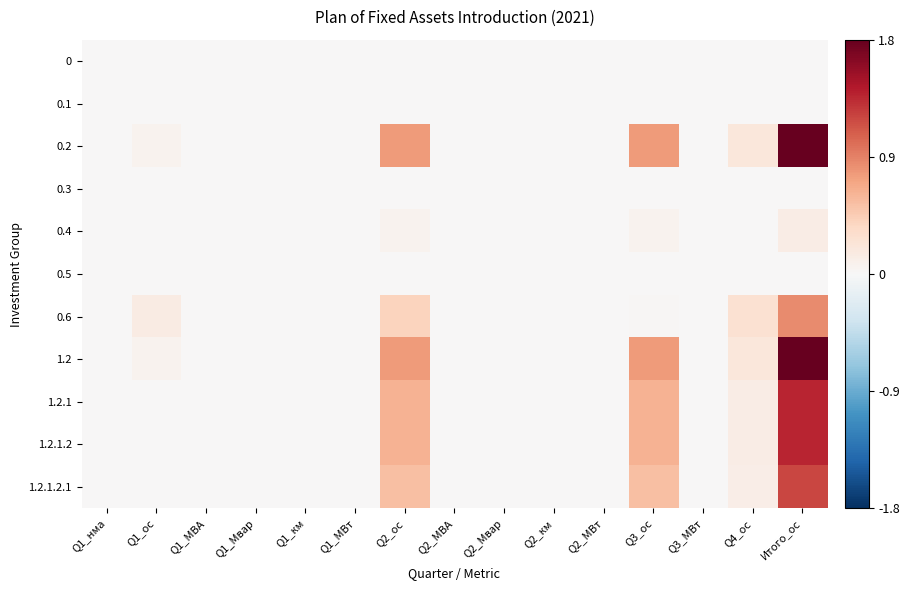

Reading right to left, list all the values displayed in this chart.

0: Итого_ос=0.0	Q4_ос=0.0	Q3_МВт=0.0	Q3_ос=0.0	Q2_МВт=0.0	Q2_км=0.0	Q2_Мвар=0.0	Q2_МВА=0.0	Q2_ос=0.0	Q1_МВт=0.0	Q1_км=0.0	Q1_Мвар=0.0	Q1_МВА=0.0	Q1_ос=0.0	Q1_нма=0.0
0.1: Итого_ос=0.0	Q4_ос=0.0	Q3_МВт=0.0	Q3_ос=0.0	Q2_МВт=0.0	Q2_км=0.0	Q2_Мвар=0.0	Q2_МВА=0.0	Q2_ос=0.0	Q1_МВт=0.0	Q1_км=0.0	Q1_Мвар=0.0	Q1_МВА=0.0	Q1_ос=0.0	Q1_нма=0.0
0.2: Итого_ос=1.8	Q4_ос=0.2	Q3_МВт=0.0	Q3_ос=0.8	Q2_МВт=0.0	Q2_км=0.0	Q2_Мвар=0.0	Q2_МВА=0.0	Q2_ос=0.8	Q1_МВт=0.0	Q1_км=0.0	Q1_Мвар=0.0	Q1_МВА=0.0	Q1_ос=0.1	Q1_нма=0.0
0.3: Итого_ос=0.0	Q4_ос=0.0	Q3_МВт=0.0	Q3_ос=0.0	Q2_МВт=0.0	Q2_км=0.0	Q2_Мвар=0.0	Q2_МВА=0.0	Q2_ос=0.0	Q1_МВт=0.0	Q1_км=0.0	Q1_Мвар=0.0	Q1_МВА=0.0	Q1_ос=0.0	Q1_нма=0.0
0.4: Итого_ос=0.1	Q4_ос=0.0	Q3_МВт=0.0	Q3_ос=0.1	Q2_МВт=0.0	Q2_км=0.0	Q2_Мвар=0.0	Q2_МВА=0.0	Q2_ос=0.1	Q1_МВт=0.0	Q1_км=0.0	Q1_Мвар=0.0	Q1_МВА=0.0	Q1_ос=0.0	Q1_нма=0.0
0.5: Итого_ос=0.0	Q4_ос=0.0	Q3_МВт=0.0	Q3_ос=0.0	Q2_МВт=0.0	Q2_км=0.0	Q2_Мвар=0.0	Q2_МВА=0.0	Q2_ос=0.0	Q1_МВт=0.0	Q1_км=0.0	Q1_Мвар=0.0	Q1_МВА=0.0	Q1_ос=0.0	Q1_нма=0.0
0.6: Итого_ос=0.8	Q4_ос=0.3	Q3_МВт=0.0	Q3_ос=0.0	Q2_МВт=0.0	Q2_км=0.0	Q2_Мвар=0.0	Q2_МВА=0.0	Q2_ос=0.4	Q1_МВт=0.0	Q1_км=0.0	Q1_Мвар=0.0	Q1_МВА=0.0	Q1_ос=0.1	Q1_нма=0.0
1.2: Итого_ос=1.8	Q4_ос=0.2	Q3_МВт=0.0	Q3_ос=0.8	Q2_МВт=0.0	Q2_км=0.0	Q2_Мвар=0.0	Q2_МВА=0.0	Q2_ос=0.8	Q1_МВт=0.0	Q1_км=0.0	Q1_Мвар=0.0	Q1_МВА=0.0	Q1_ос=0.1	Q1_нма=0.0
1.2.1: Итого_ос=1.4	Q4_ос=0.1	Q3_МВт=0.0	Q3_ос=0.6	Q2_МВт=0.0	Q2_км=0.0	Q2_Мвар=0.0	Q2_МВА=0.0	Q2_ос=0.6	Q1_МВт=0.0	Q1_км=0.0	Q1_Мвар=0.0	Q1_МВА=0.0	Q1_ос=0.0	Q1_нма=0.0
1.2.1.2: Итого_ос=1.4	Q4_ос=0.1	Q3_МВт=0.0	Q3_ос=0.6	Q2_МВт=0.0	Q2_км=0.0	Q2_Мвар=0.0	Q2_МВА=0.0	Q2_ос=0.6	Q1_МВт=0.0	Q1_км=0.0	Q1_Мвар=0.0	Q1_МВА=0.0	Q1_ос=0.0	Q1_нма=0.0
1.2.1.2.1: Итого_ос=1.2	Q4_ос=0.1	Q3_МВт=0.0	Q3_ос=0.5	Q2_МВт=0.0	Q2_км=0.0	Q2_Мвар=0.0	Q2_МВА=0.0	Q2_ос=0.5	Q1_МВт=0.0	Q1_км=0.0	Q1_Мвар=0.0	Q1_МВА=0.0	Q1_ос=0.0	Q1_нма=0.0